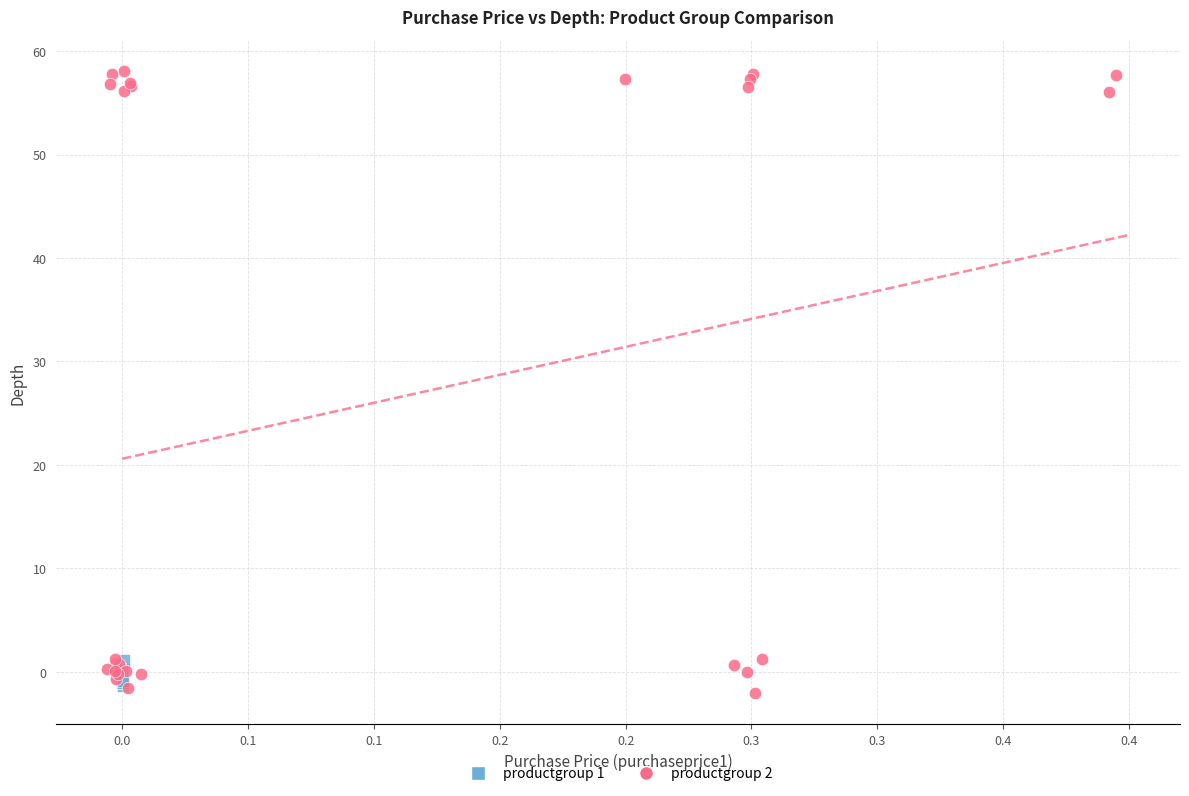

Which series has the largest Y range (max minus min)?

productgroup 2